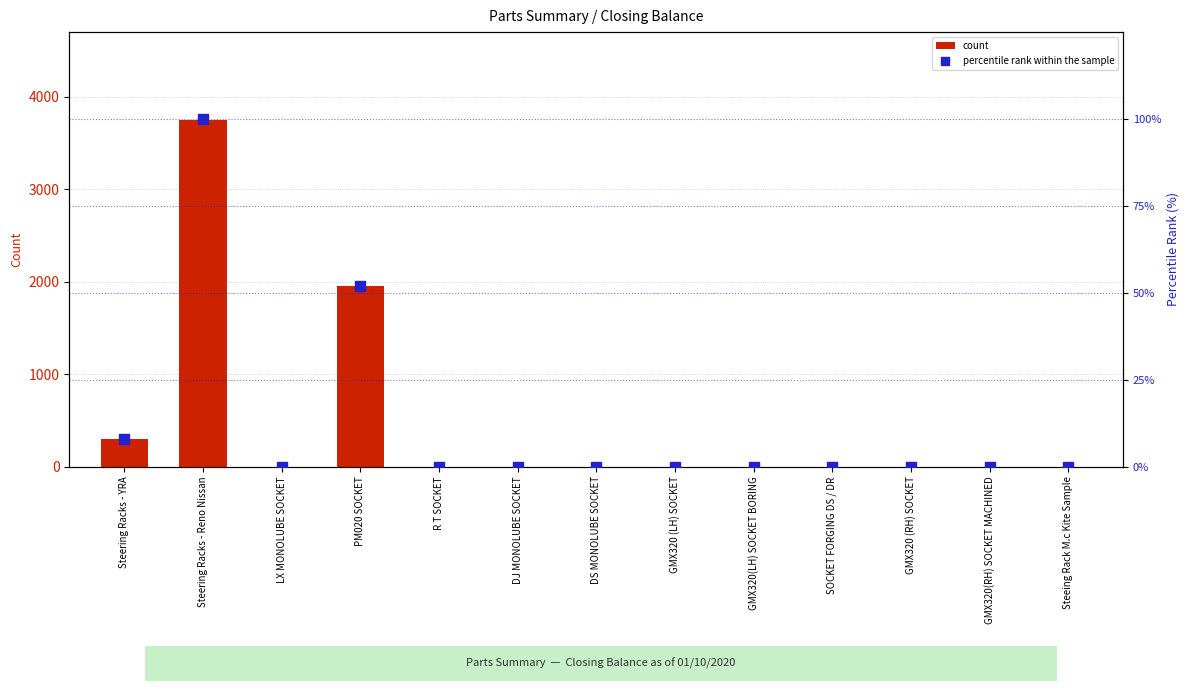

What is the total value across all series at PM020 SOCKET?

2002.0